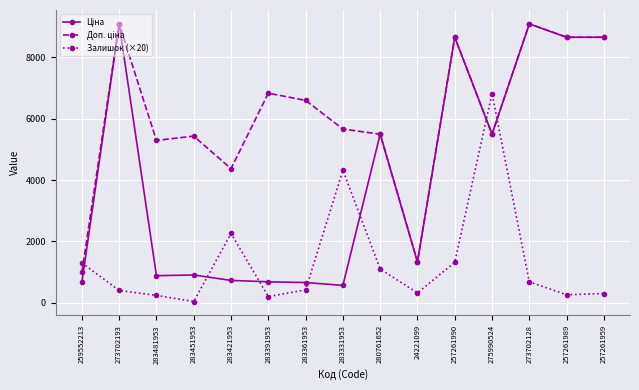

The value of Залишок (×20) at 283451953 is 40.0. True or false?

True